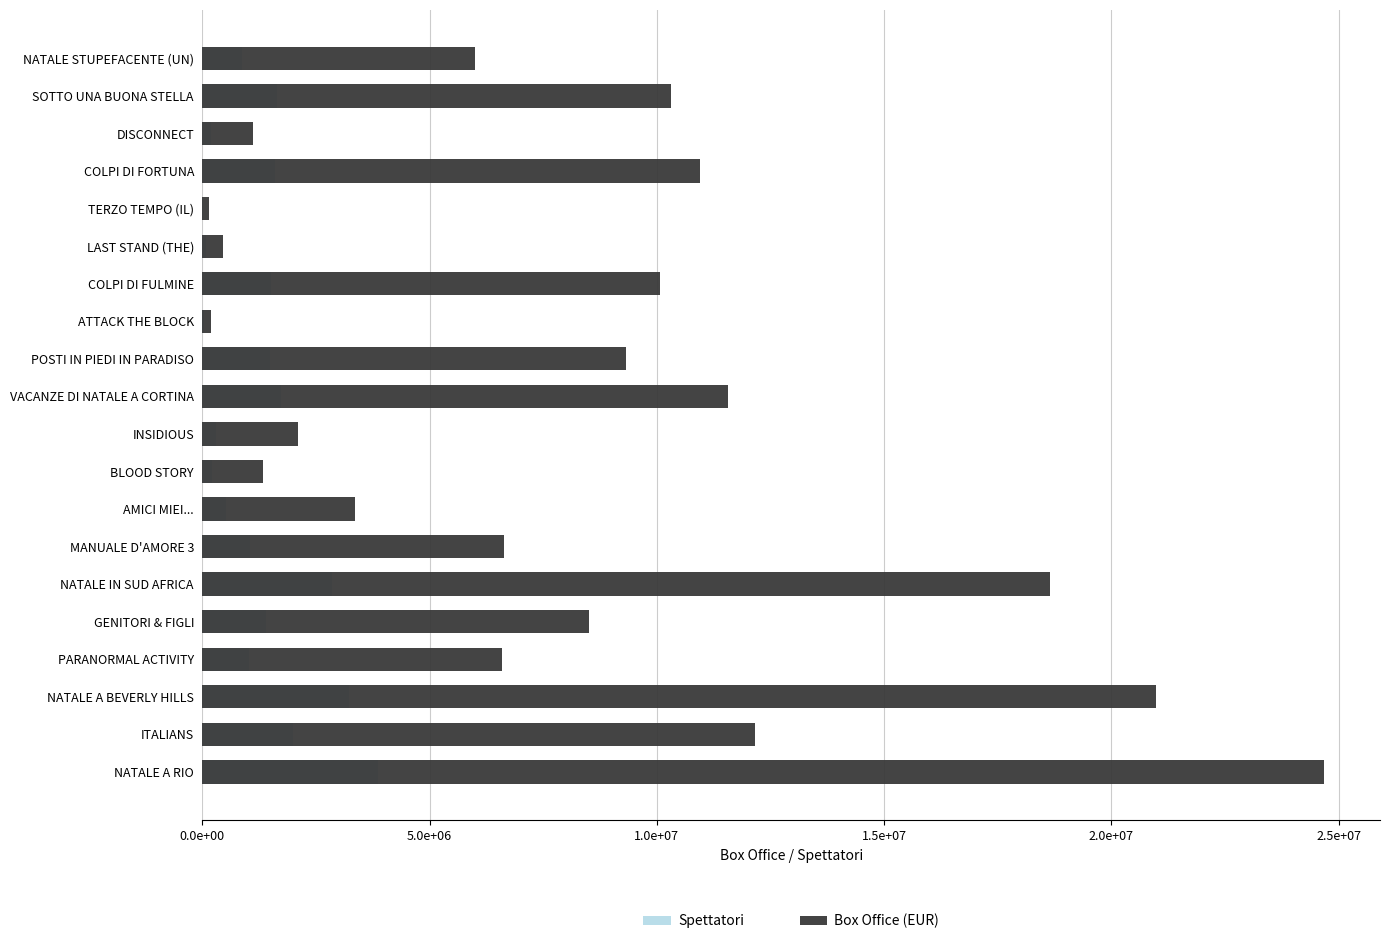

List the series in order of their overall mean, lowest first.

Spettatori, Box Office (EUR)